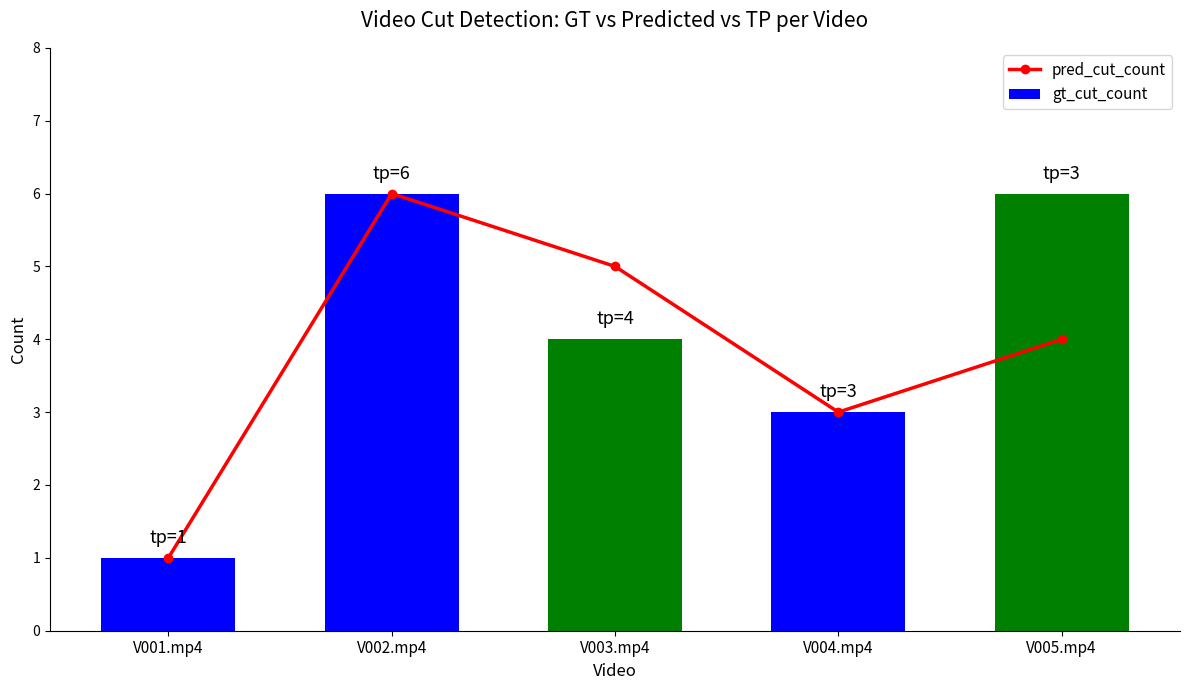

At which label is gt_cut_count closest to 3?

V004.mp4